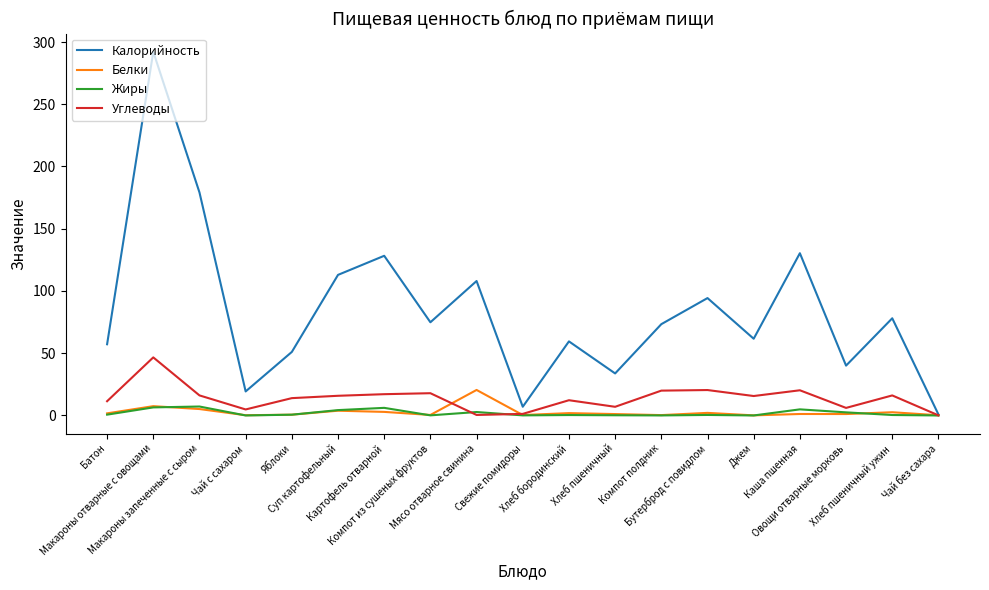

What is the difference between the maximum and minimum values in the Жиры series?

7.2